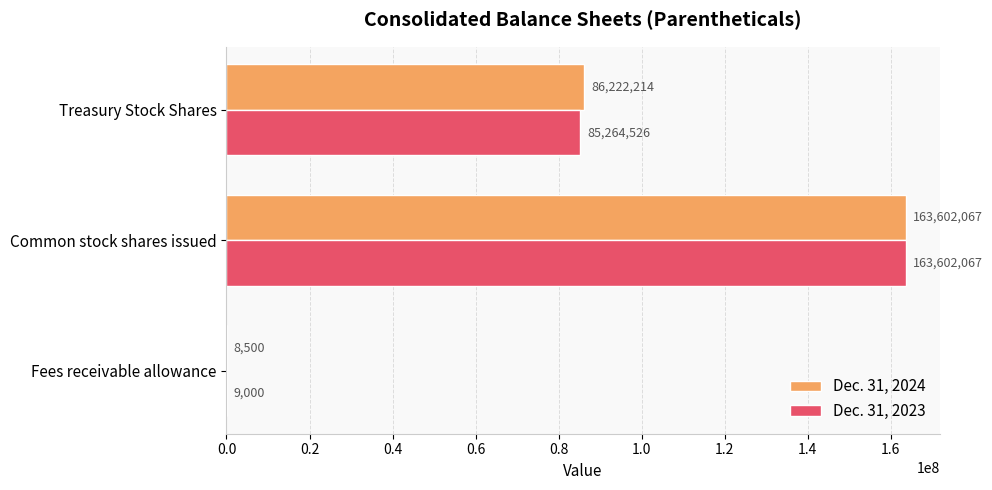

The Dec. 31, 2024 series shows 86222214 at Treasury Stock Shares. True or false?

True